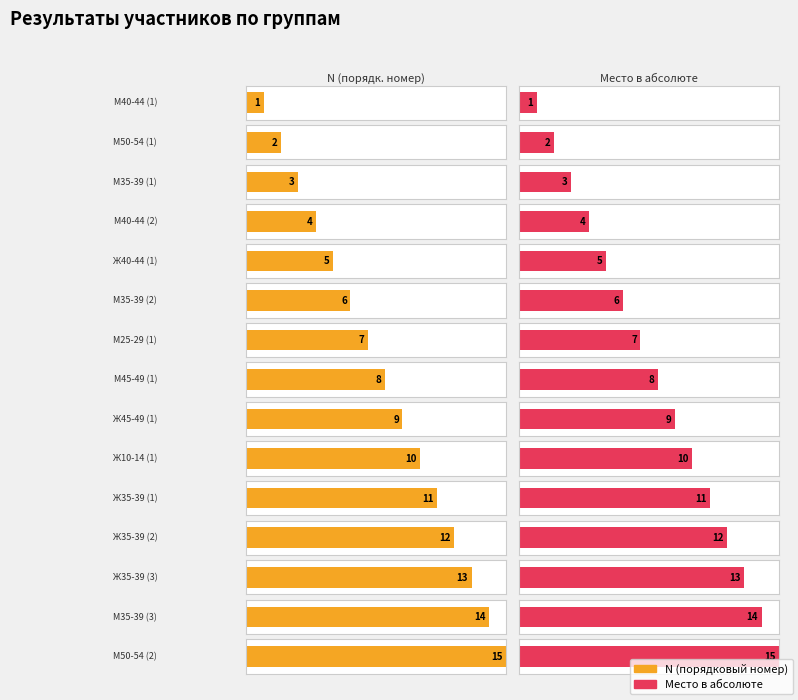

What is the label of the 13th bar from the right?

М35-39 (1)